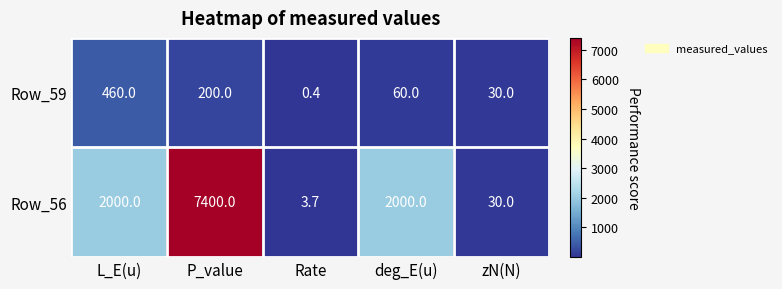

What is the average value of the Row_56 series?

2286.7